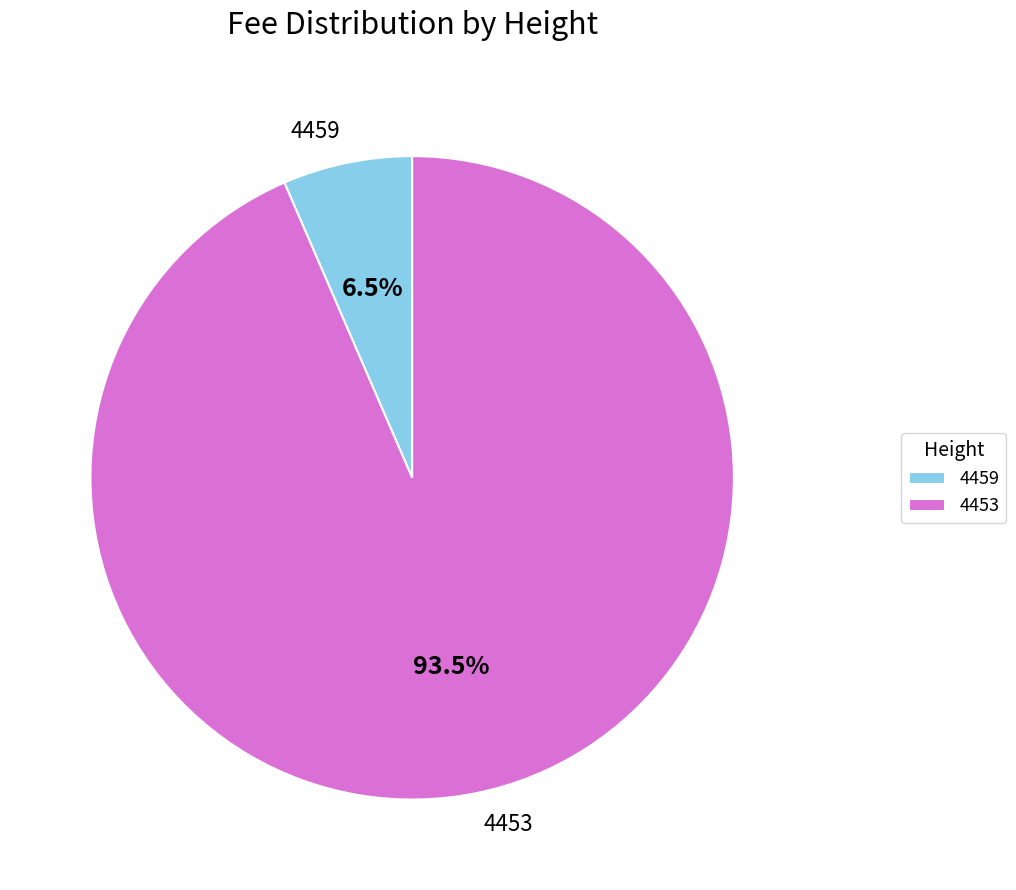

Which slice is the smallest?

4459